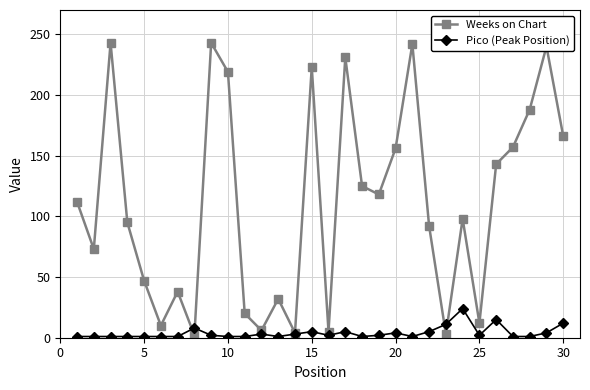

After their last crossing, which series has the higher values: Pico (Peak Position) or Weeks on Chart?

Weeks on Chart